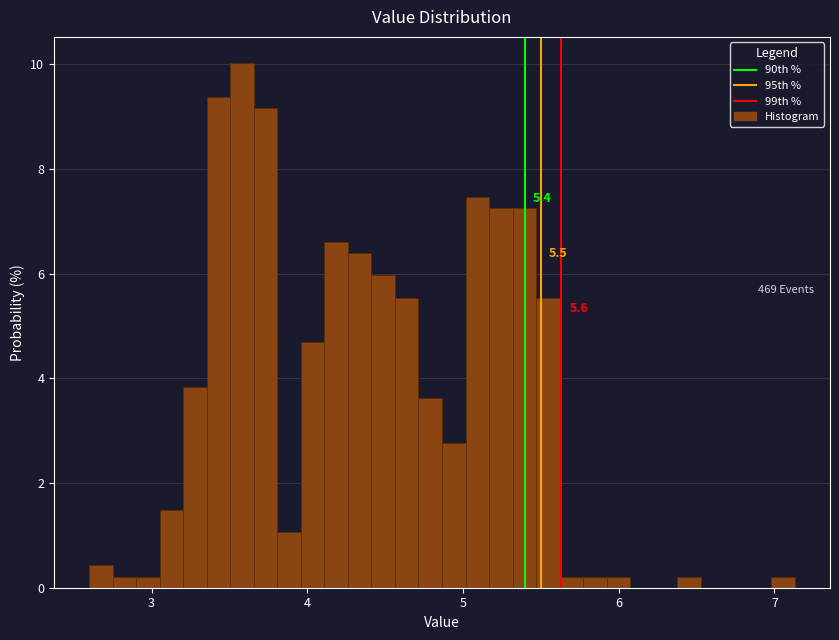

Read against the x-axis, roughly where is the centre of the tallest bar?

3.6